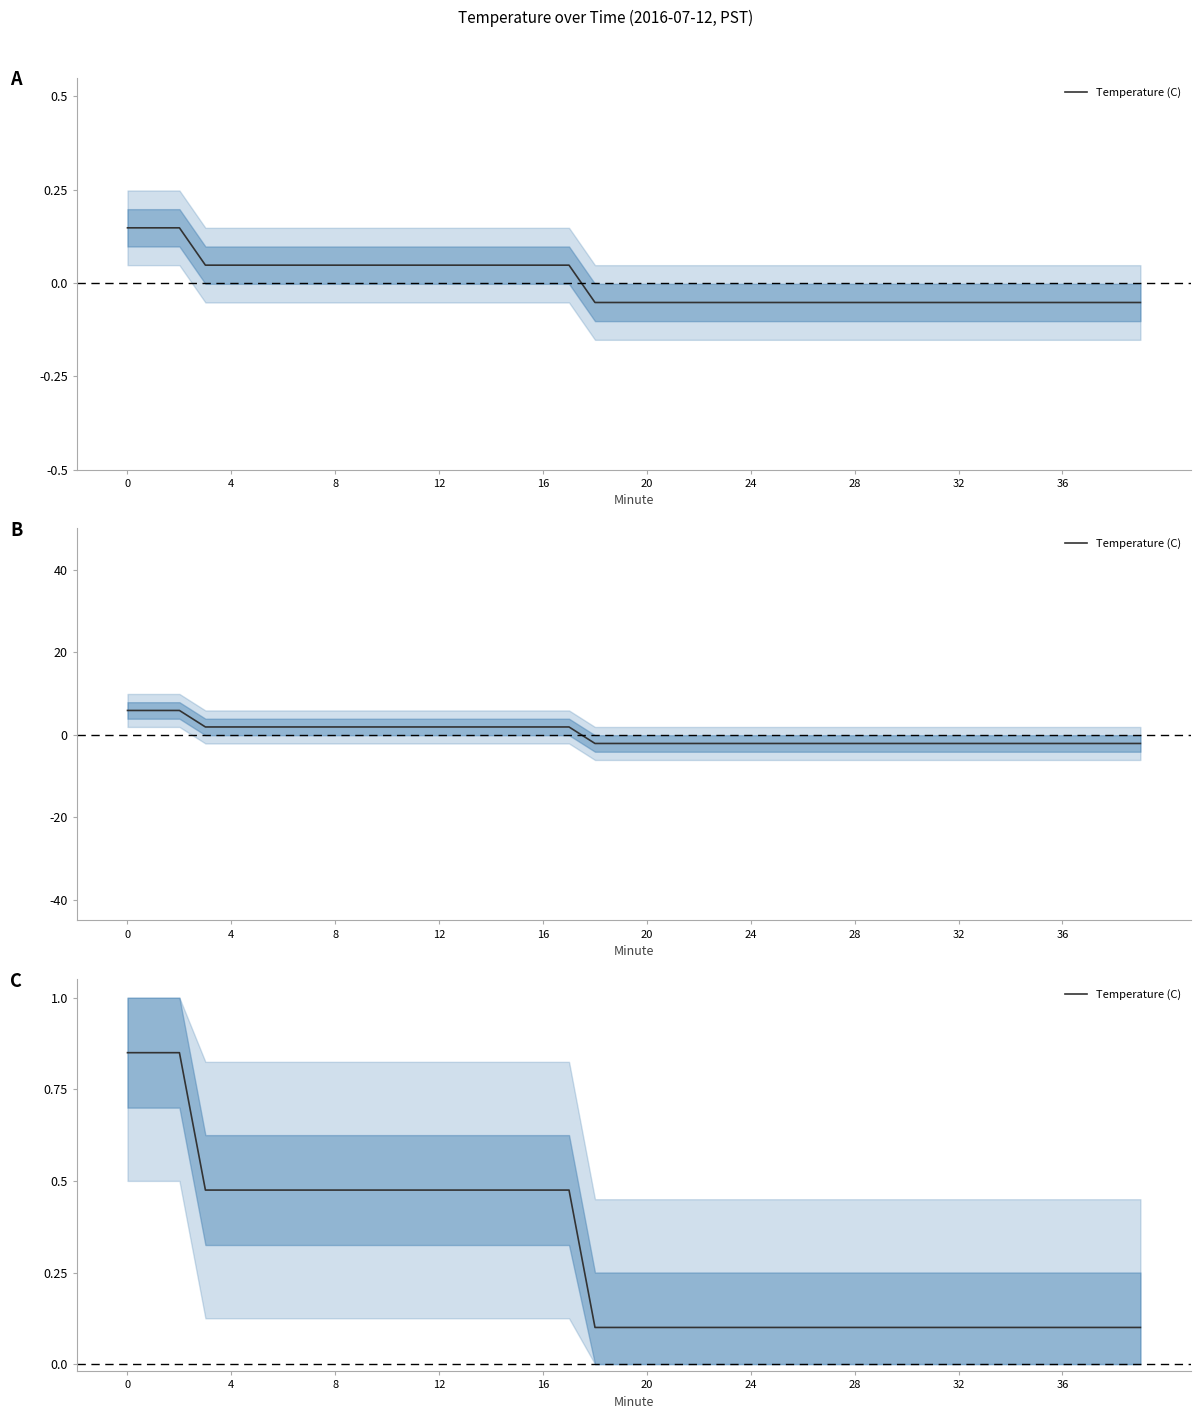

How many categories are shown in the chart?

40